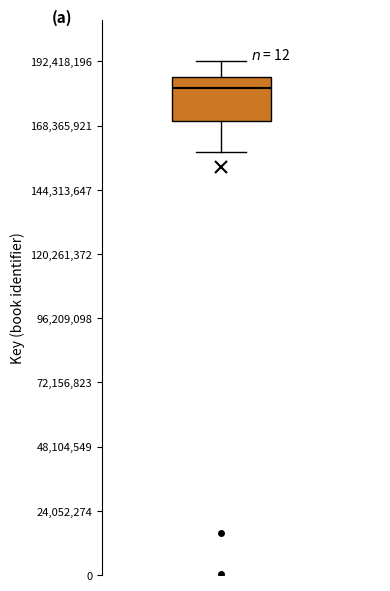

Transcribe this box plot: give where the median line is, the range the box spans, and where the two whiskers end, as read against the y-axis. The values are not printed on the chart, so give them approximately, as read against the axis.

median 180000000, box 170000000 to 185000000, whiskers 160000000 to 190000000